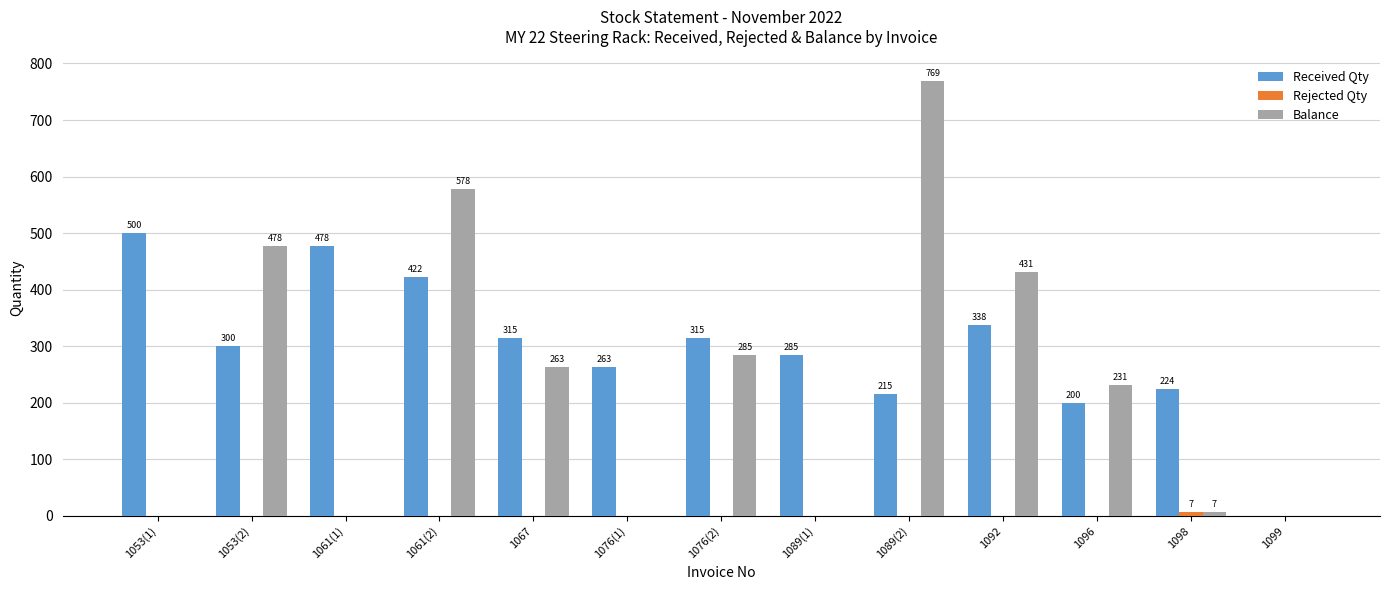

Does the chart contain stacked bars?

No